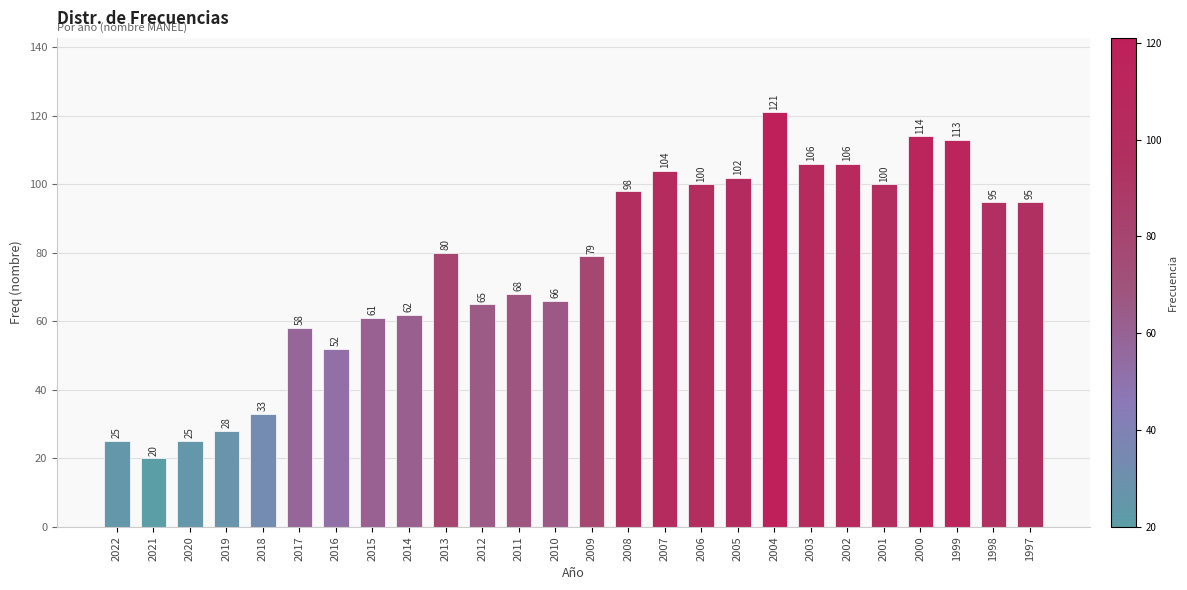

Reading left to right, what are all the values shown in this chart?

2022=25	2021=20	2020=25	2019=28	2018=33	2017=58	2016=52	2015=61	2014=62	2013=80	2012=65	2011=68	2010=66	2009=79	2008=98	2007=104	2006=100	2005=102	2004=121	2003=106	2002=106	2001=100	2000=114	1999=113	1998=95	1997=95